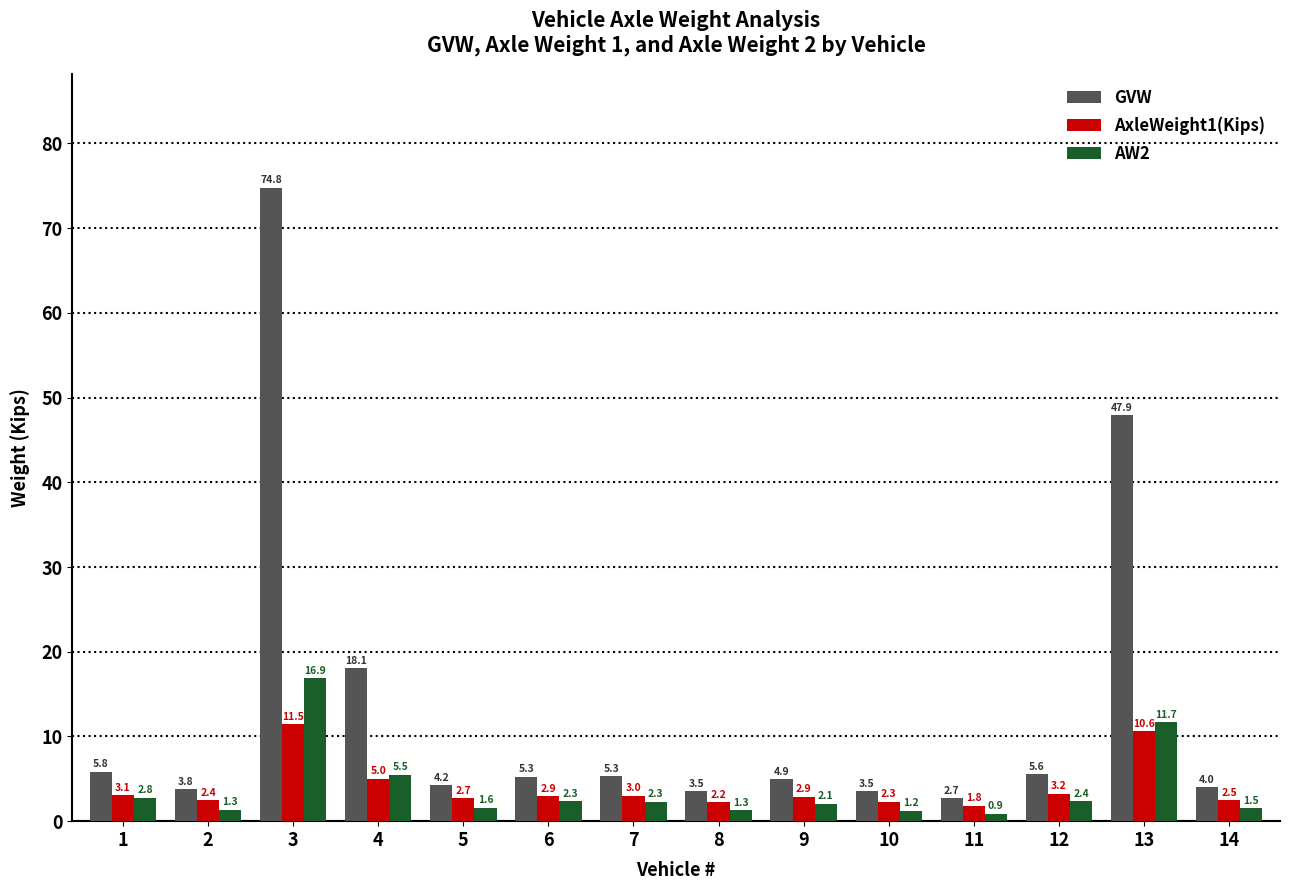

How many groups of bars are there?

14